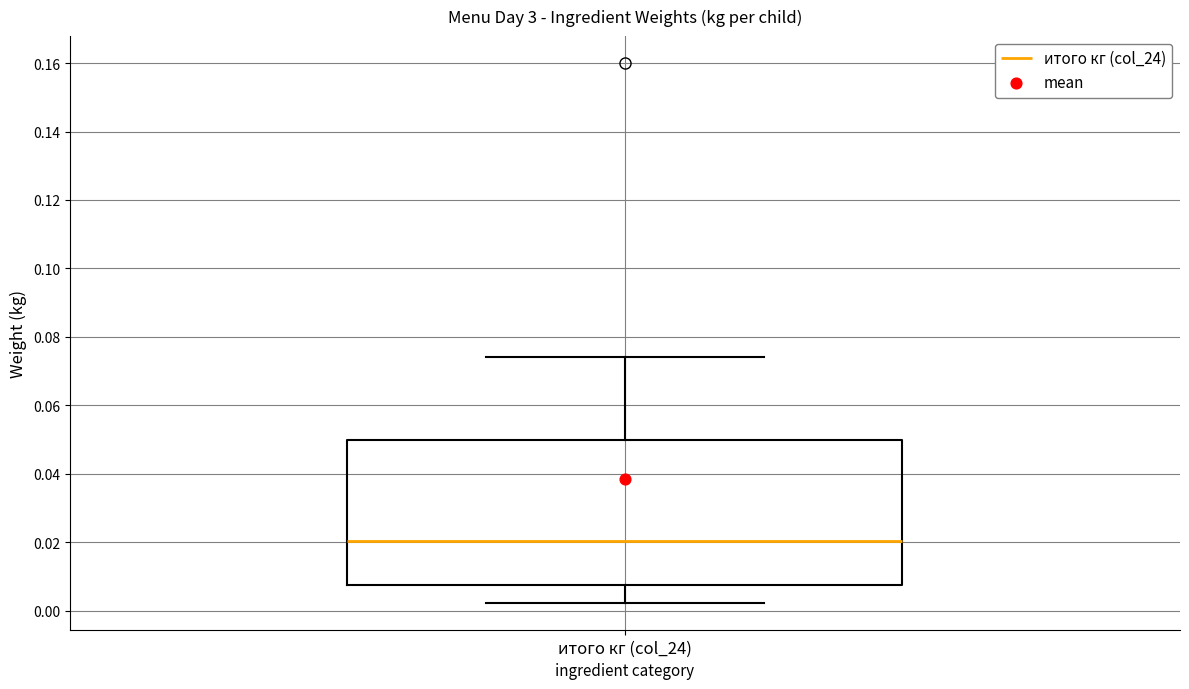

Where is the lower edge of the box for итого кг (col_24) on the y-axis? The values are not printed on the chart, so give them approximately, as read against the axis.

0.008